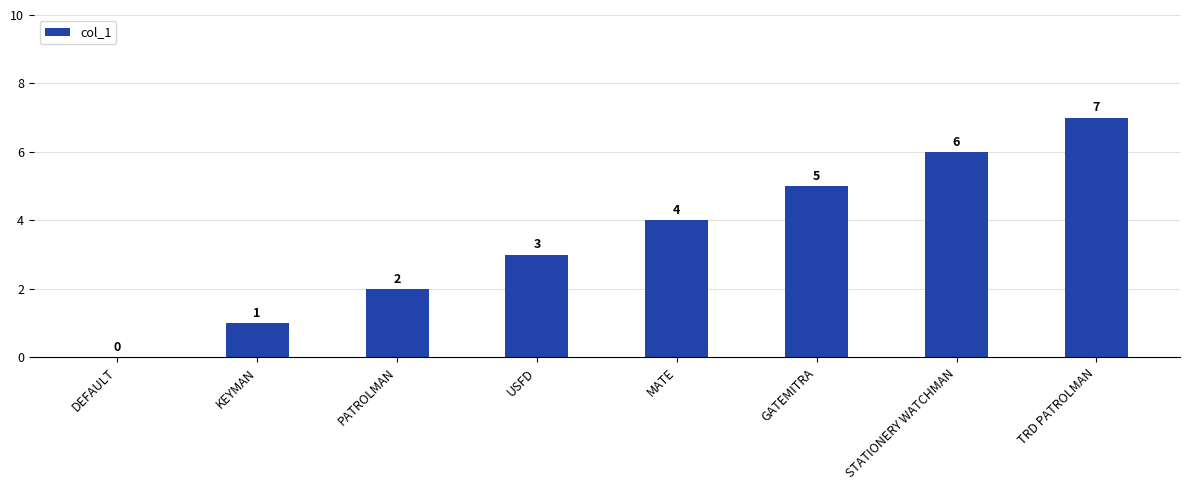

Count the values in the range 2 to 6.

5